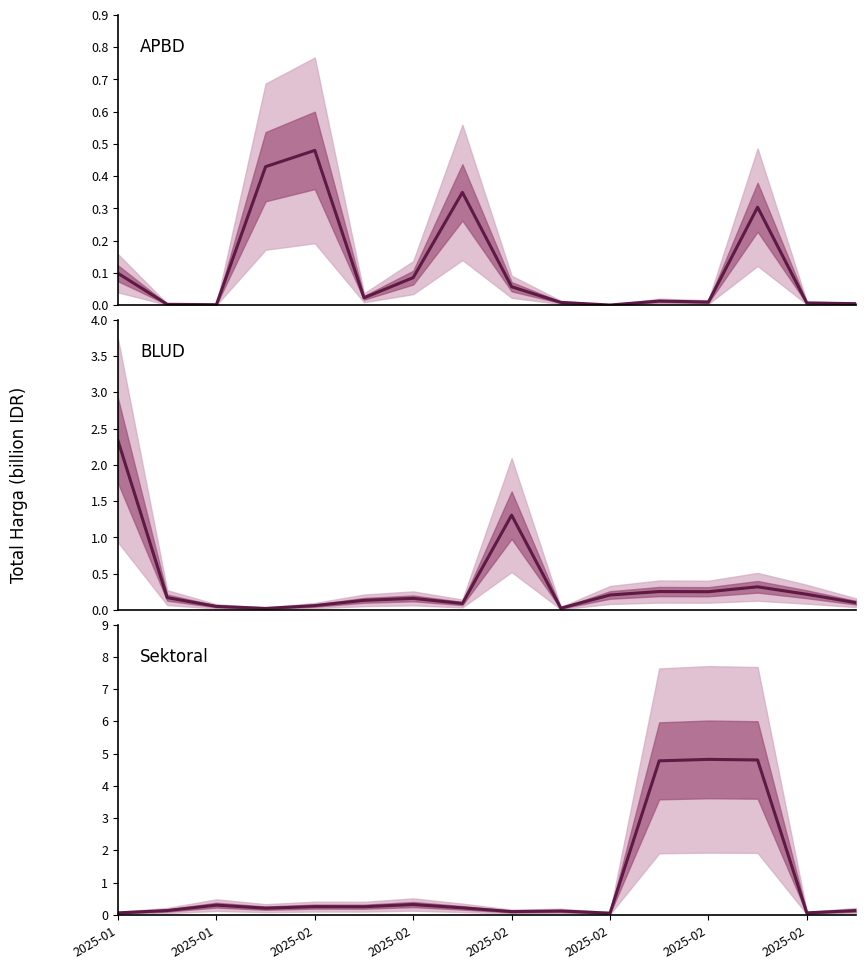

Which series changed the most between 2025-02 and 13?

Sektoral